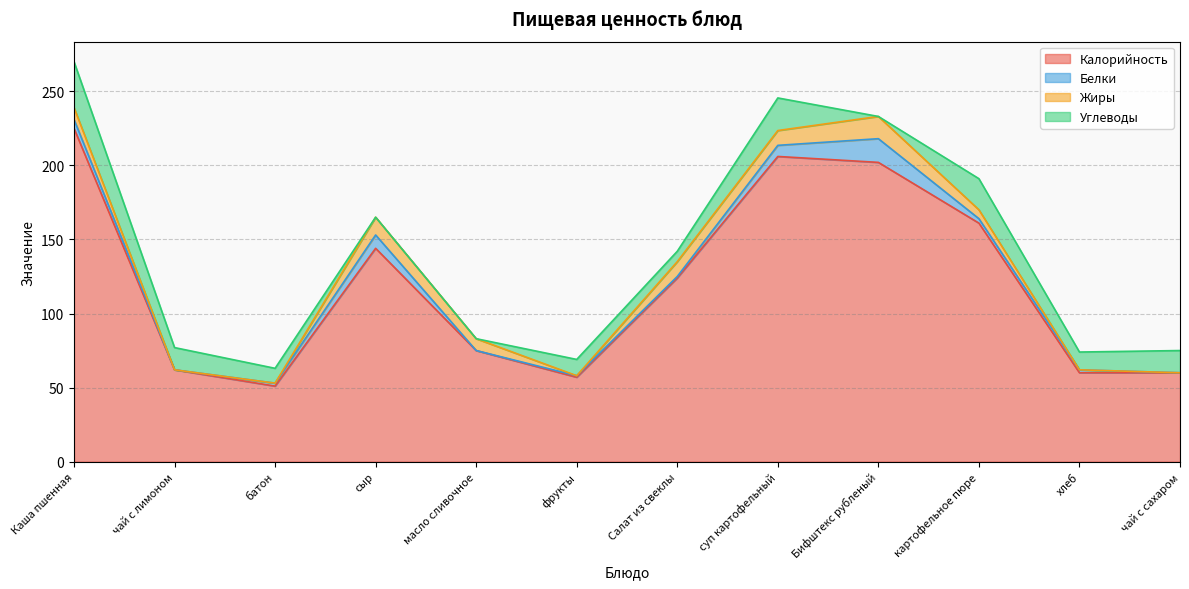

How many series are shown in this chart?

4